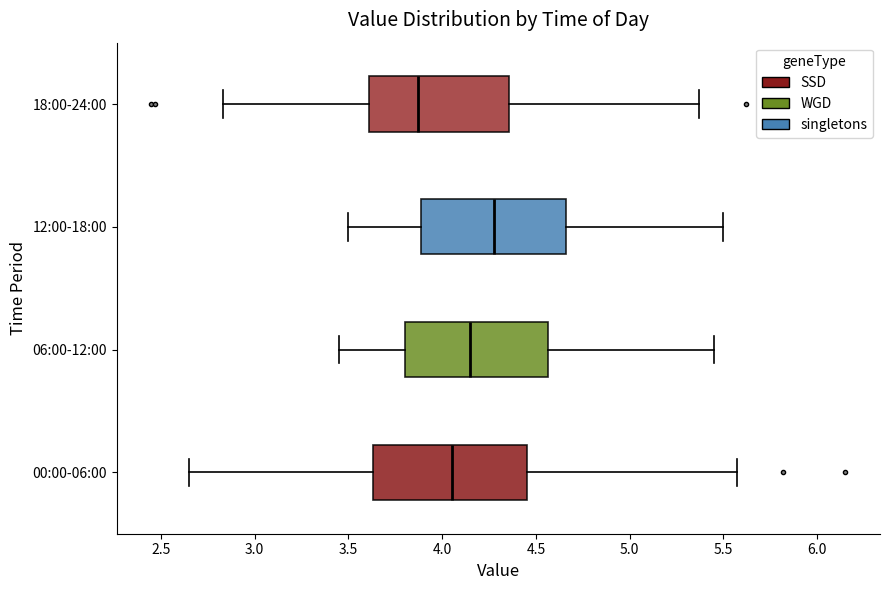

Where does the median line of the box for 00:00-06:00 sit on the x-axis? The values are not printed on the chart, so give them approximately, as read against the axis.

4.05